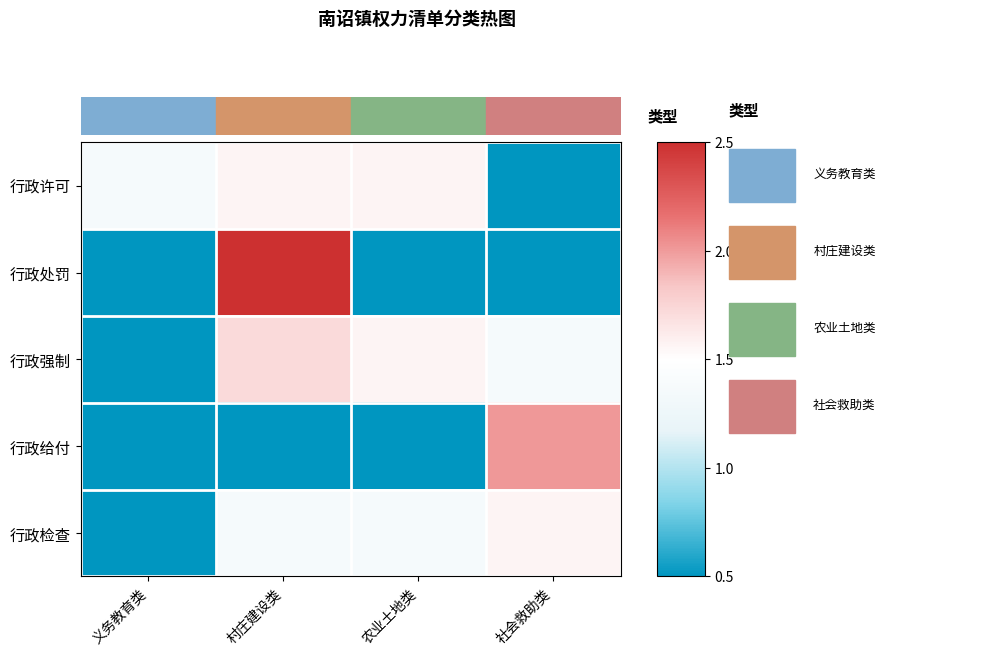

What is the smallest value displayed?

0.5